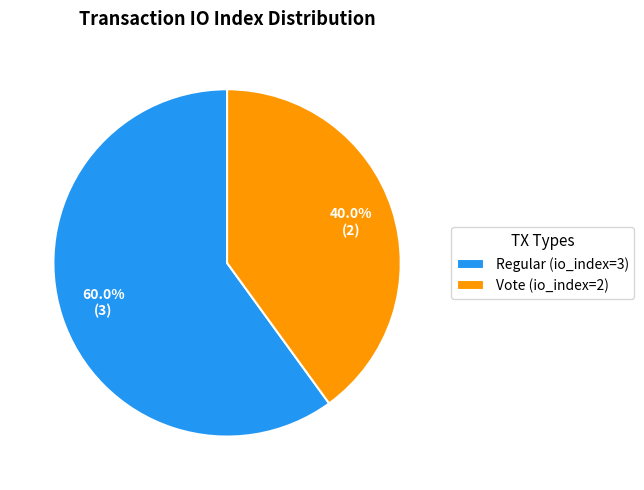

Count the number of slices in the pie.

2